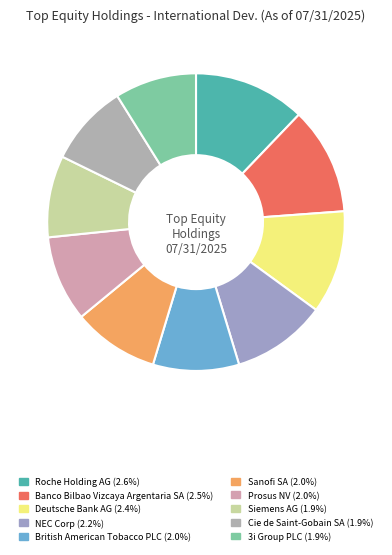

True or false: 3i Group PLC accounts for 9% of the total.

True